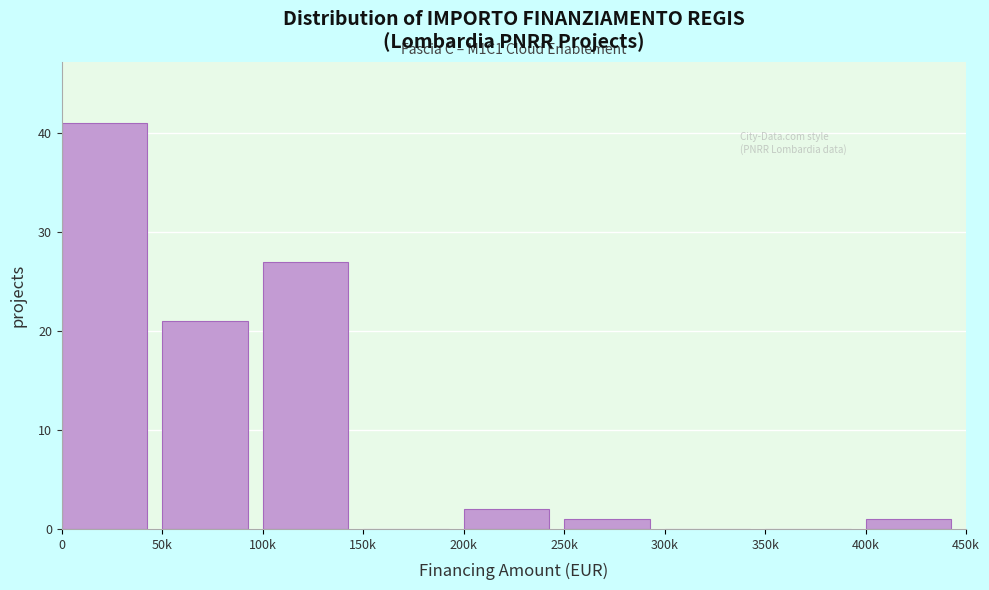

Reading right to left, transcribe all the data shown in this chart.

400k=1	350k=0	300k=0	250k=1	200k=2	150k=0	100k=27	50k=21	0=41